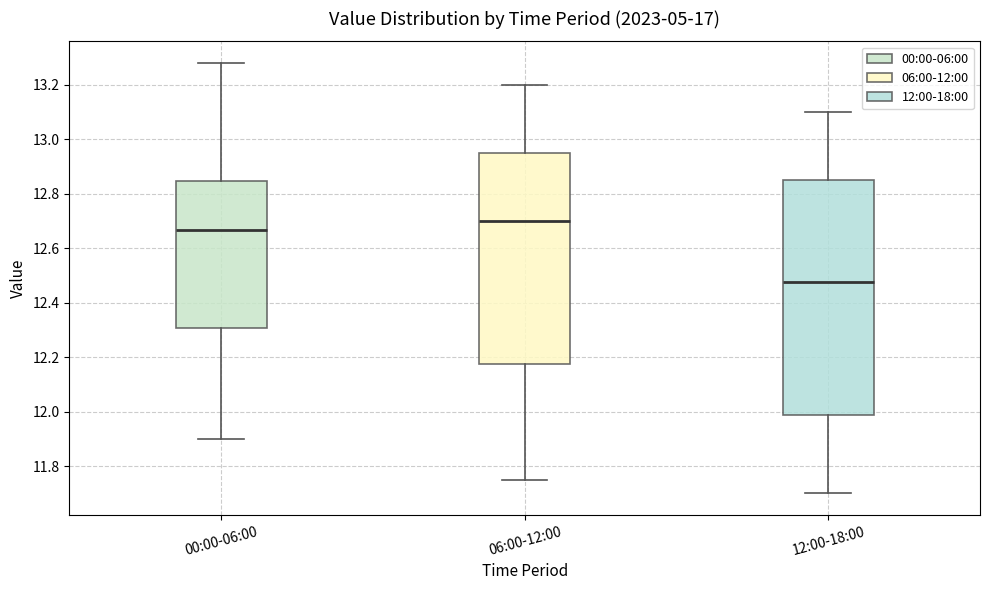

Reading left to right, transcribe this box plot: for each box, give where its median line is, the range the box spans, and where its two whiskers end, as read against the y-axis. The values are not printed on the chart, so give them approximately, as read against the axis.

00:00-06:00: median 12.66, box 12.30 to 12.84, whiskers 11.90 to 13.28
06:00-12:00: median 12.70, box 12.18 to 12.96, whiskers 11.76 to 13.20
12:00-18:00: median 12.48, box 11.98 to 12.86, whiskers 11.70 to 13.10